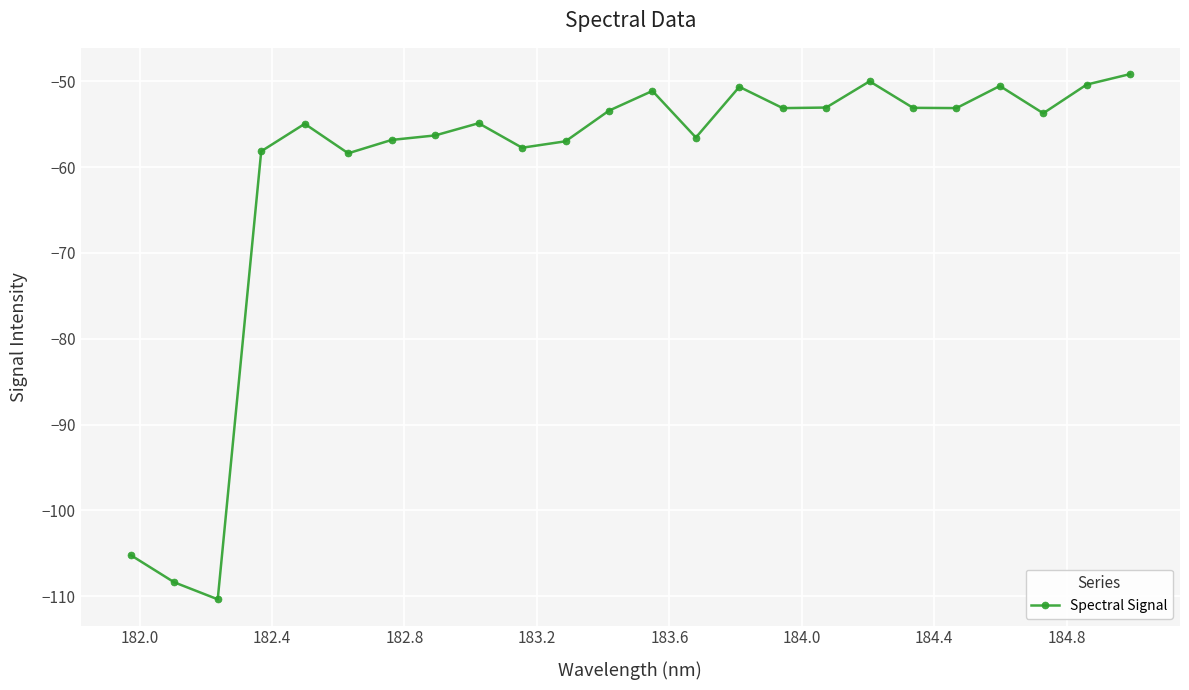

How many lines are shown in the chart?

1